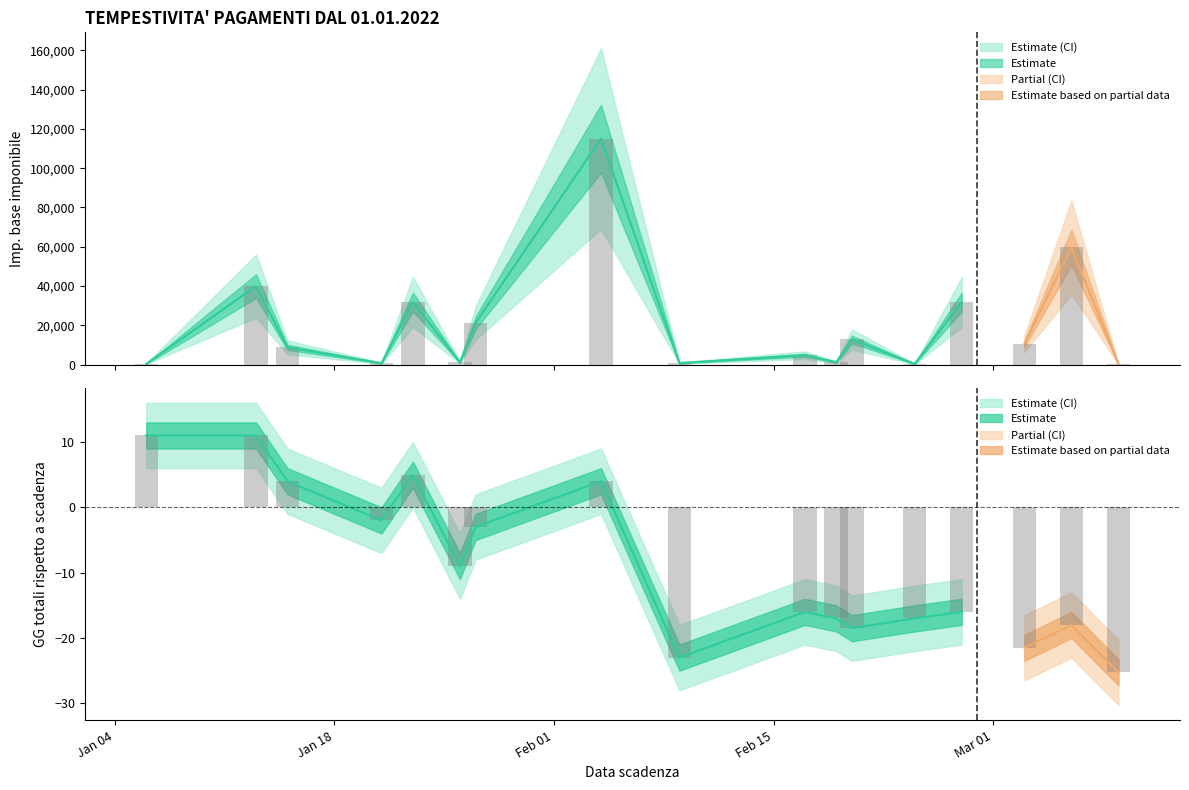

What is the label of the 29th bar from the left?

2022-03-06